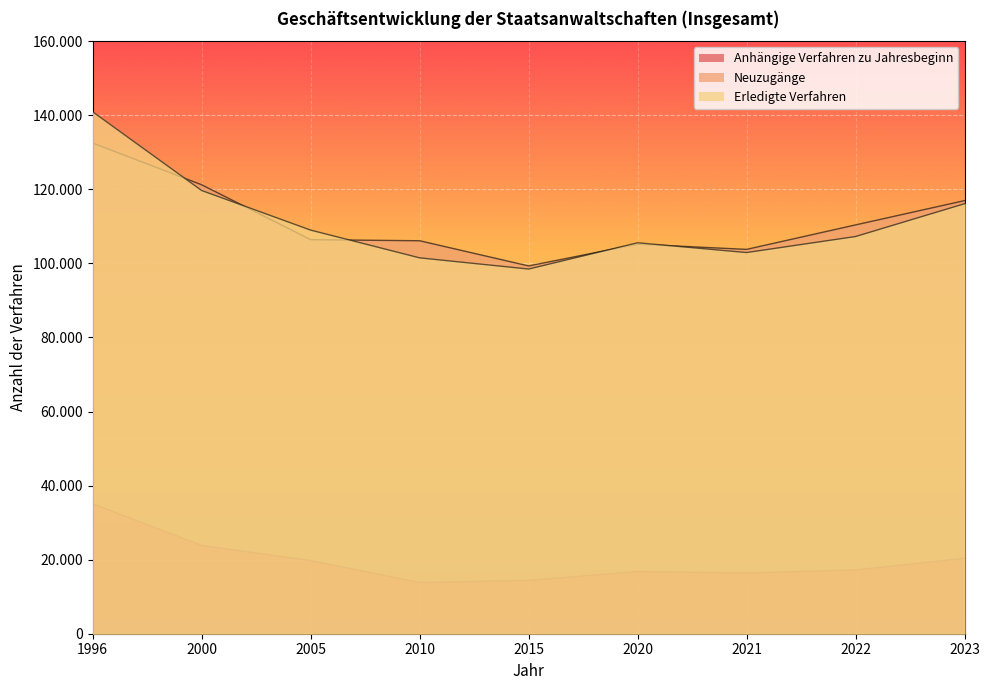

How many data points does each series have?

9